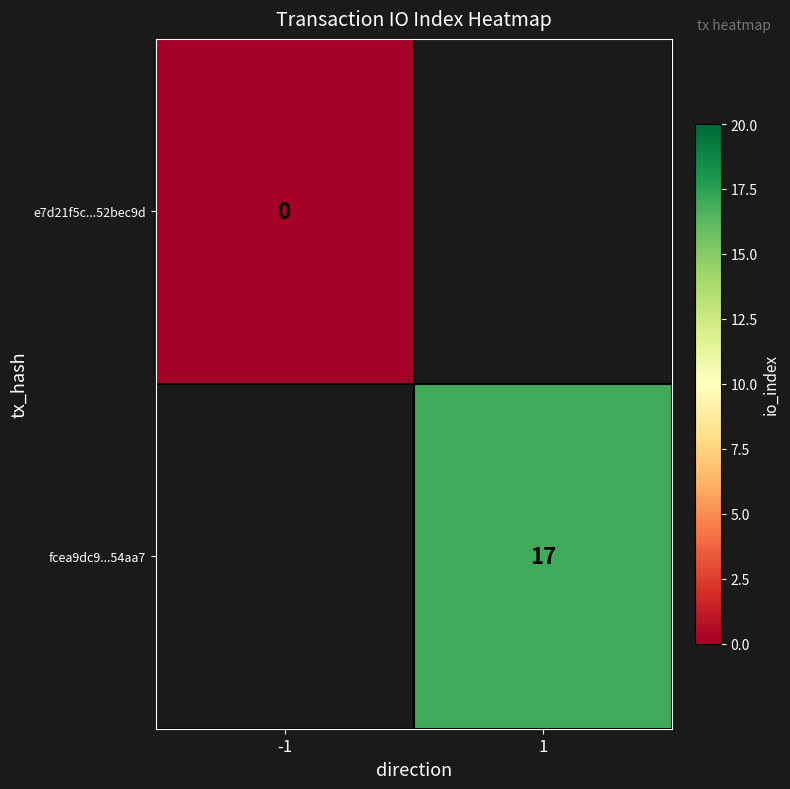

Is it true that fcea9dc9...54aa7 equals 29 at 1?

False